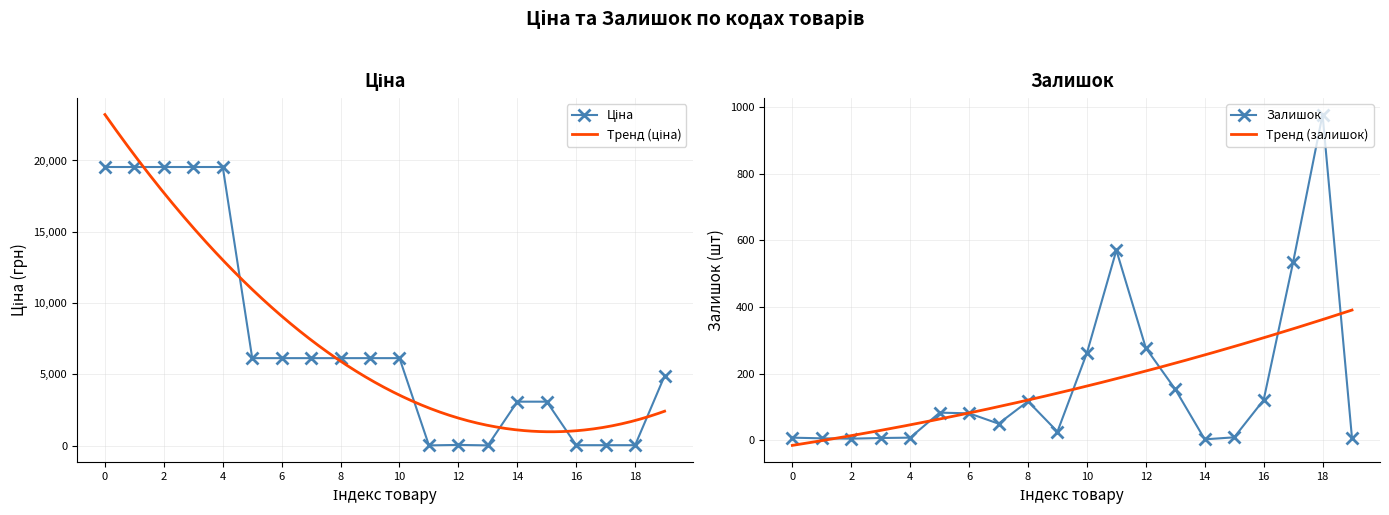

The value of Залишок at 10 is 464. True or false?

False